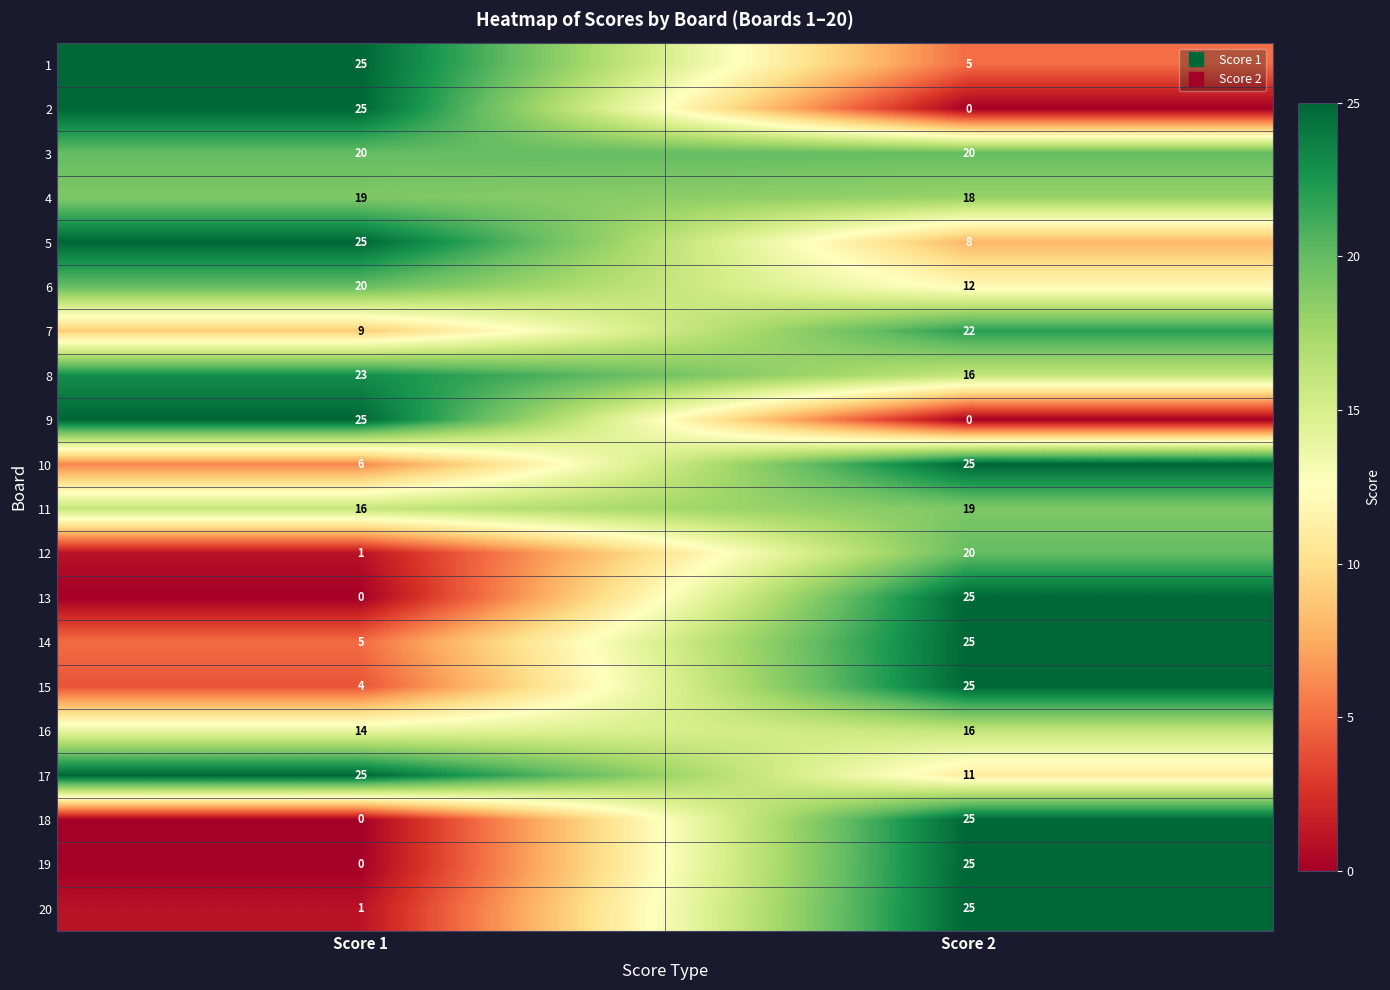

What is the difference between the highest and lowest values at Score 2?

25